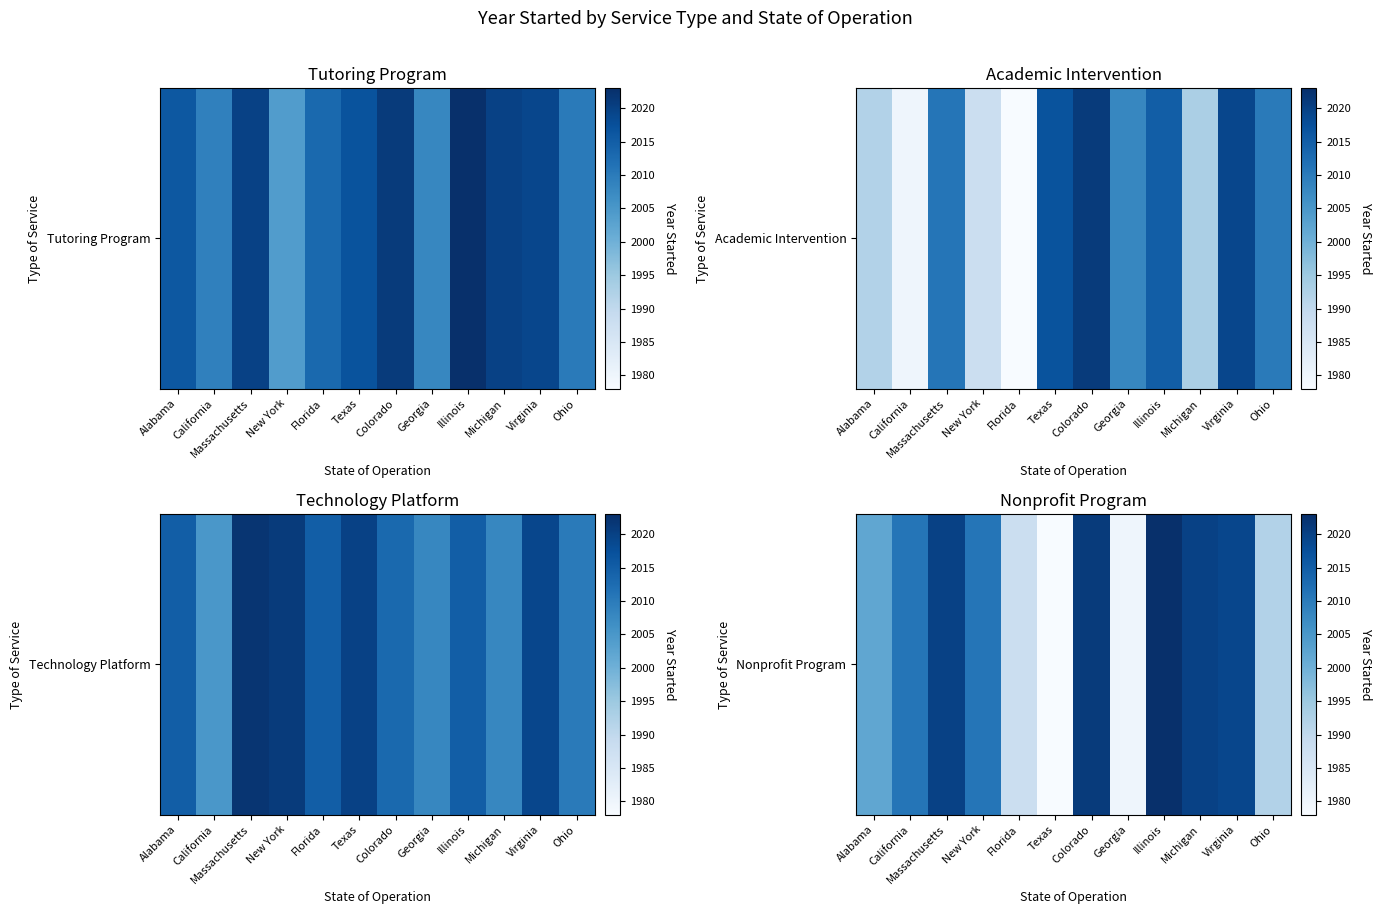

The value at Georgia is 3008. True or false?

False